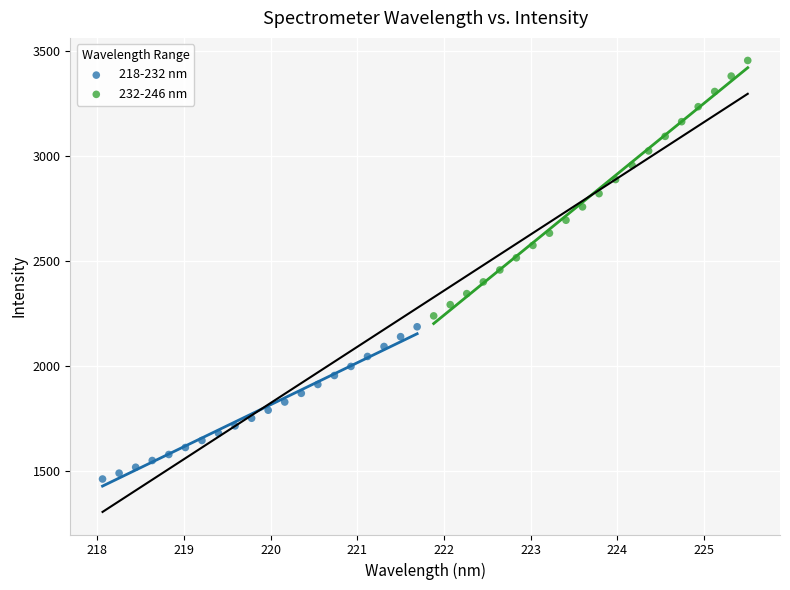

Which series has the largest Y range (max minus min)?

232-246 nm